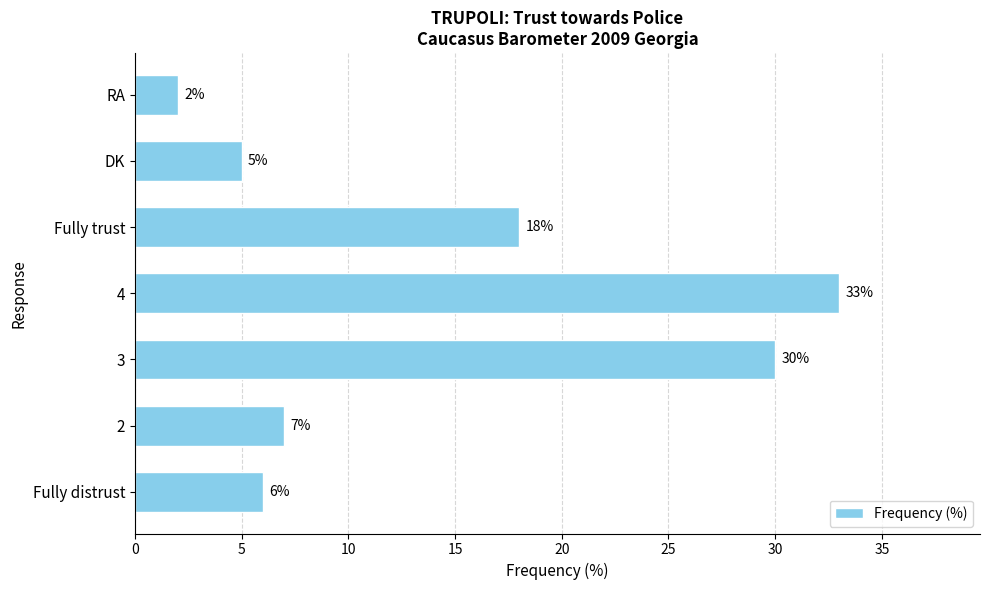

What is the maximum value shown in the chart?

33